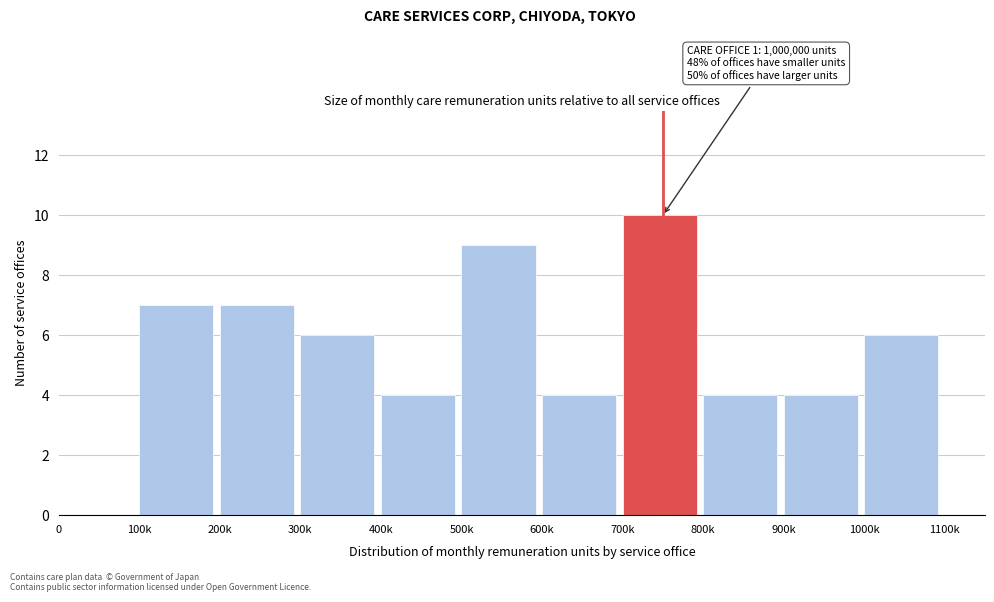

Reading left to right, extract all data points from this chart.

0=0	100k=7	200k=7	300k=6	400k=4	500k=9	600k=4	700k=10	800k=4	900k=4	1000k=6